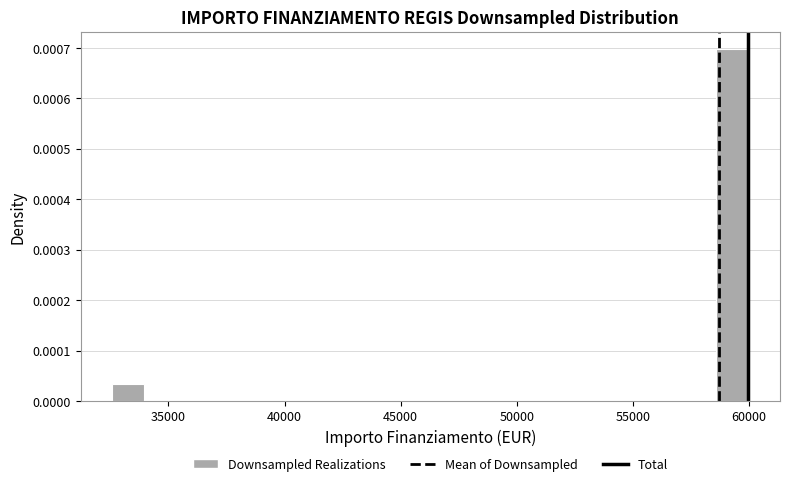

Around what value on the x-axis is the tallest bar? Give the approximate position of its centre, as read against the axis.

59500